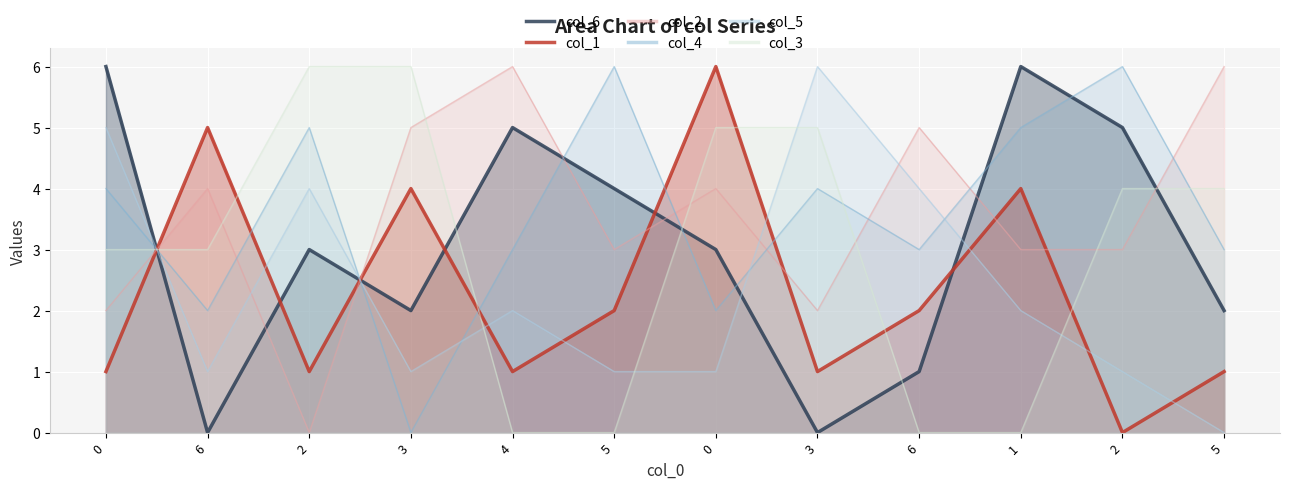

Does the chart display data point markers on the line(s)?

No